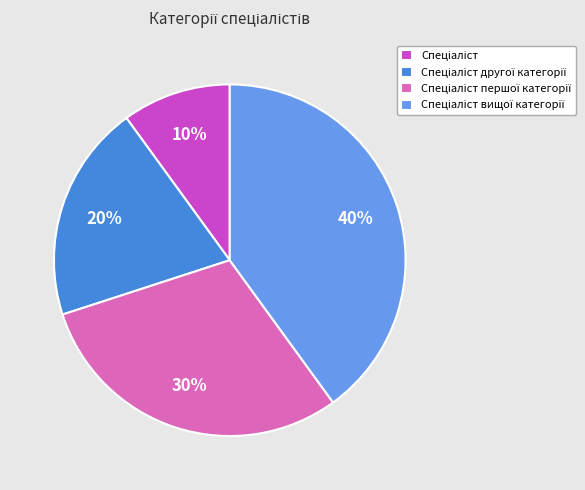

To the nearest percent, what is the difference between the largest and smallest slice percentages?

30%